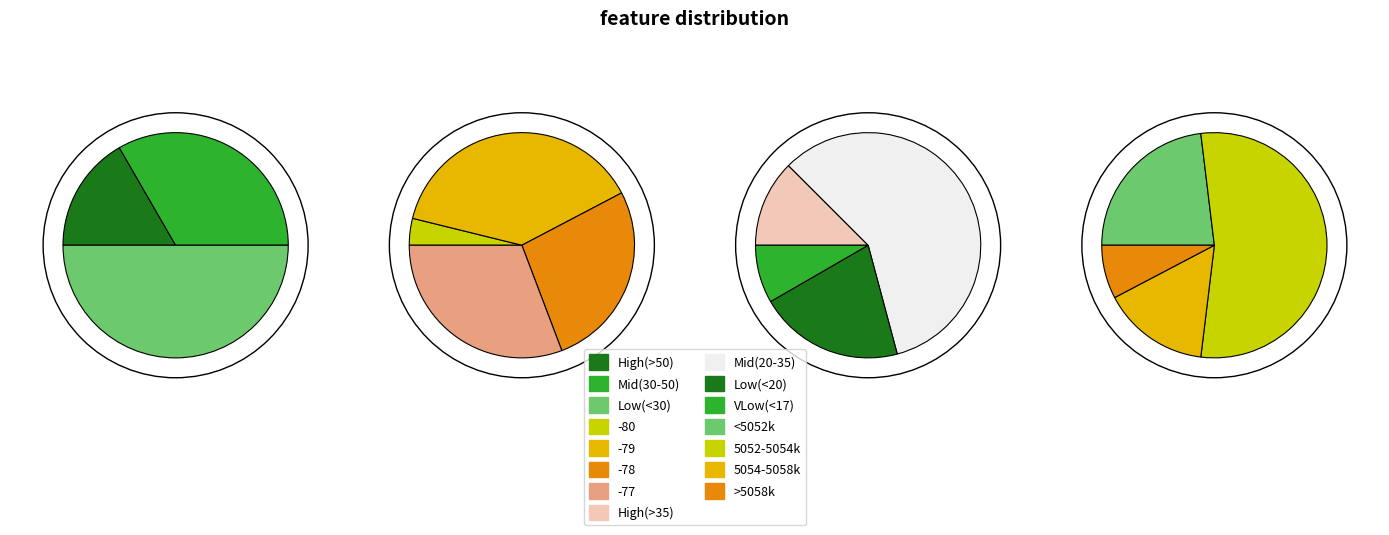

True or false: Temp accounts for 13% of the total.

False